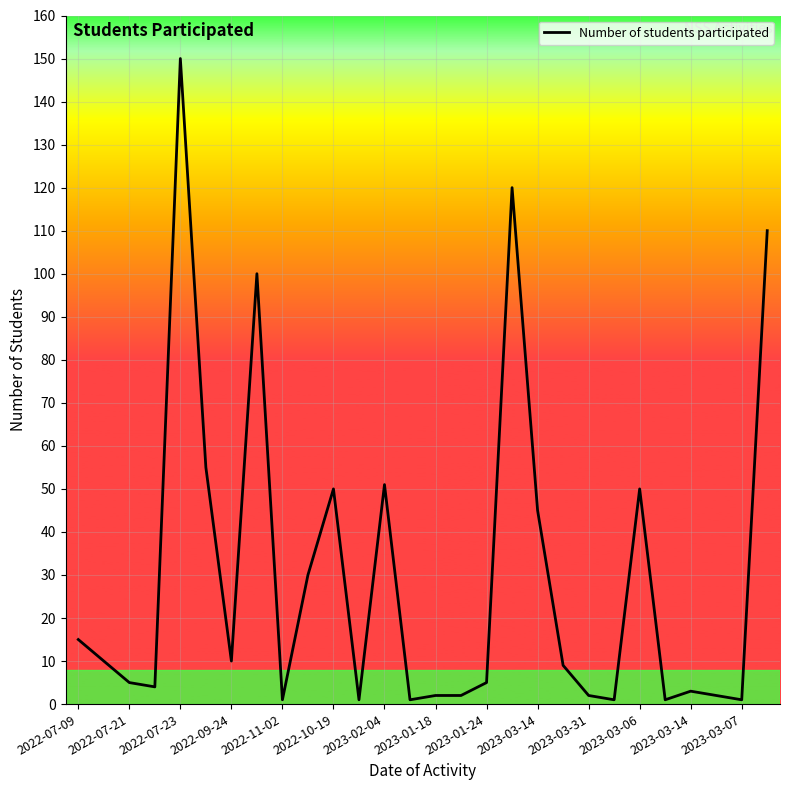

What is the difference between the maximum and minimum values?

149